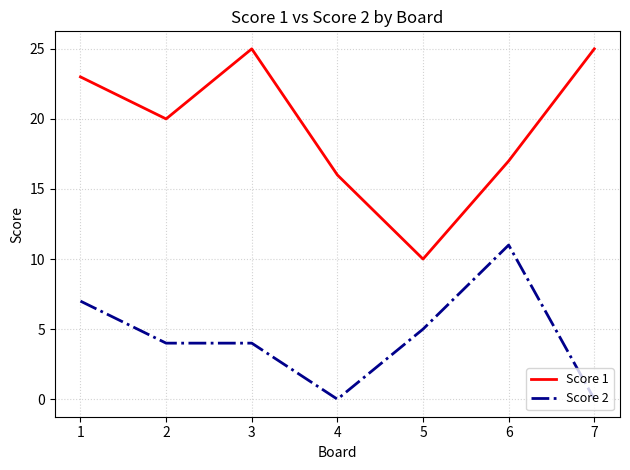

Which series has the largest range (max minus min)?

Score 1